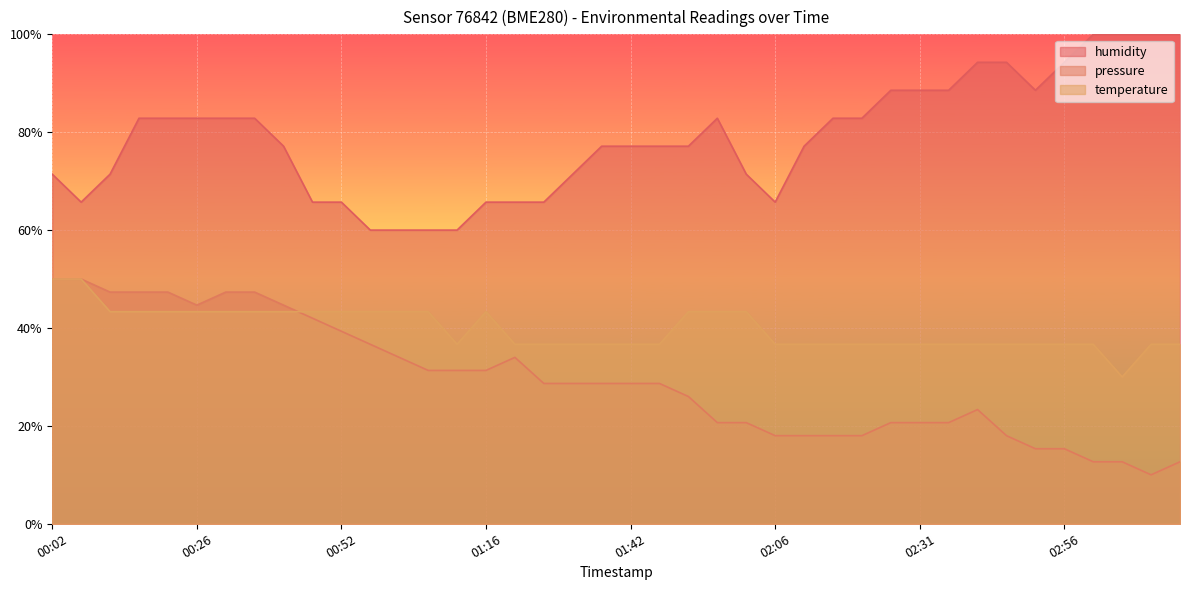

What is the sum of all temperature values?

1593.3